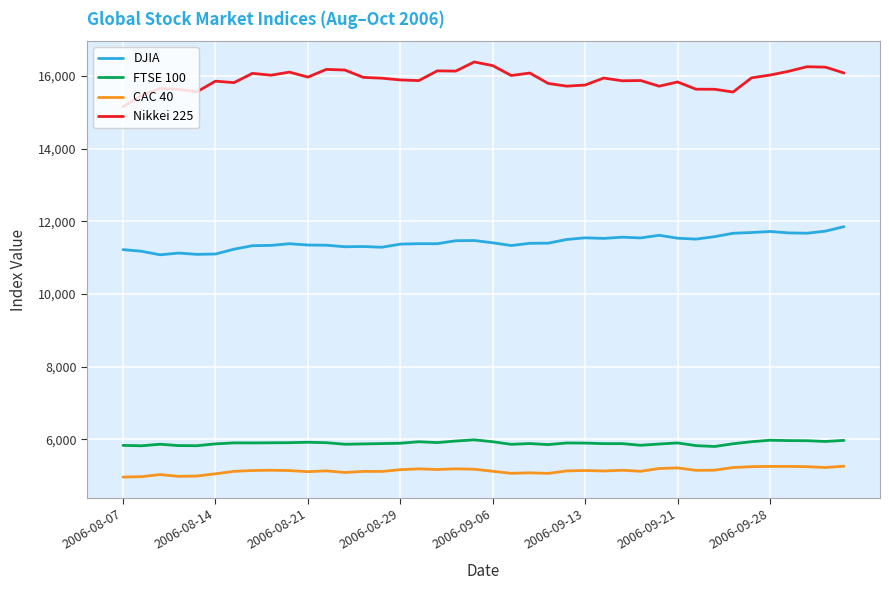

True or false: FTSE 100 and DJIA cross at least once.

False